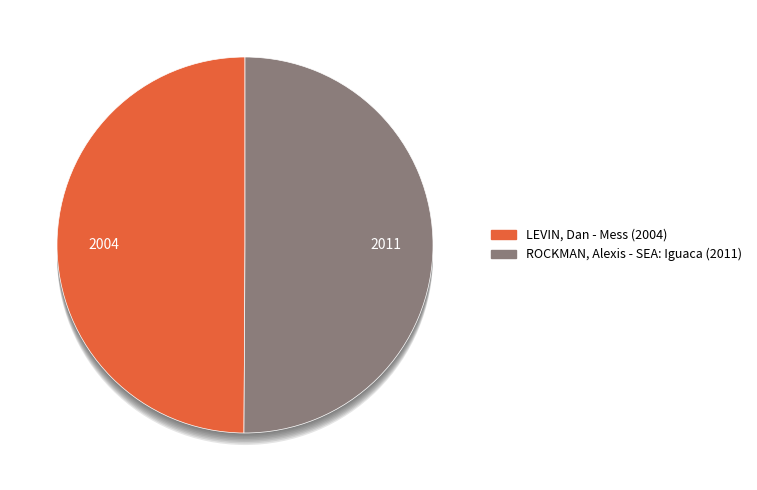

How many segments does this pie chart have?

2